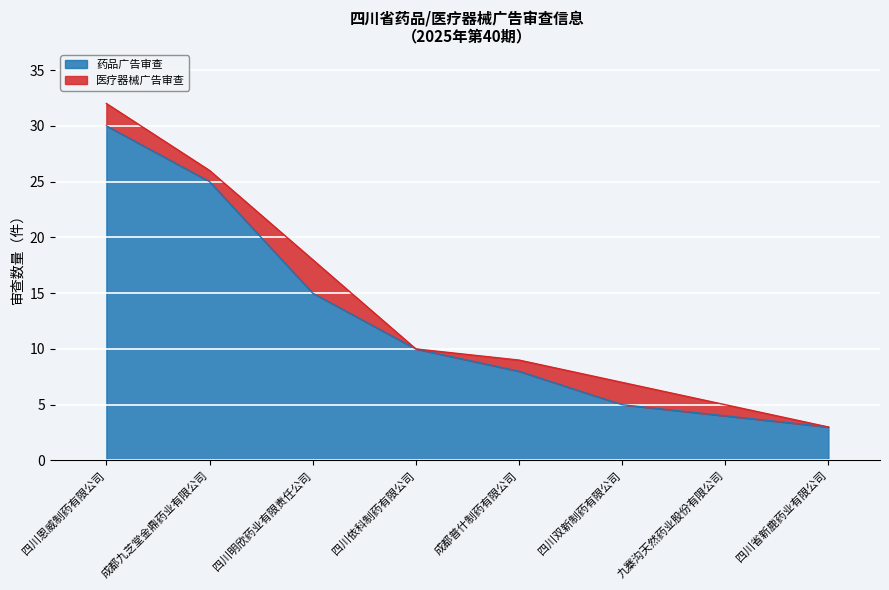

Where is the data nearest to the value 16?

四川明欣药业有限责任公司